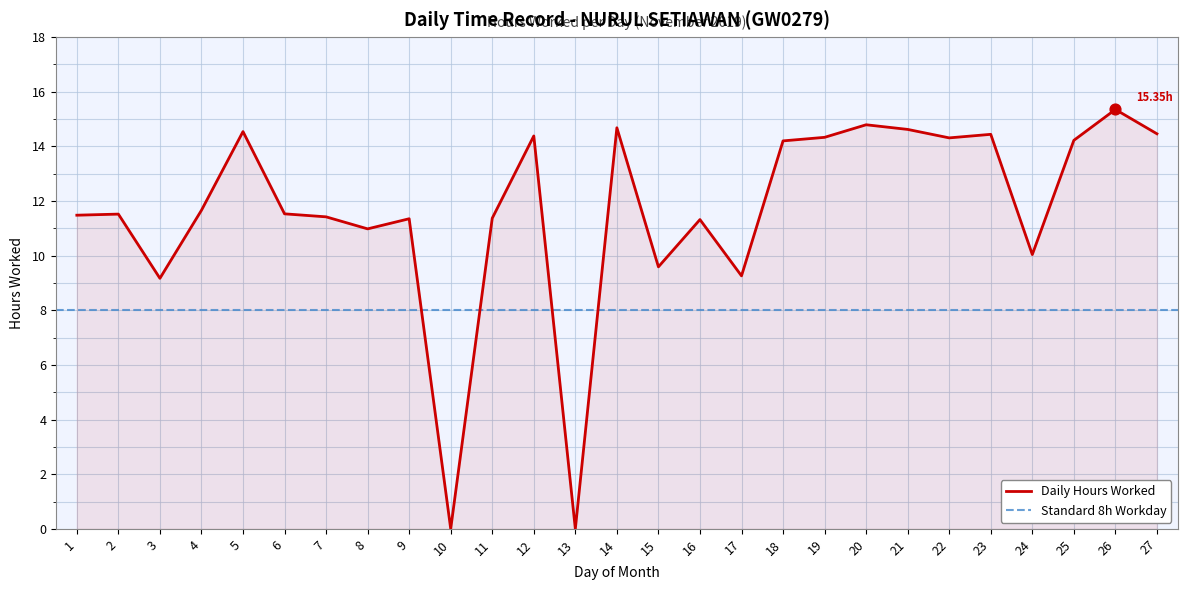

Which has a higher value, 3 or 2?

2